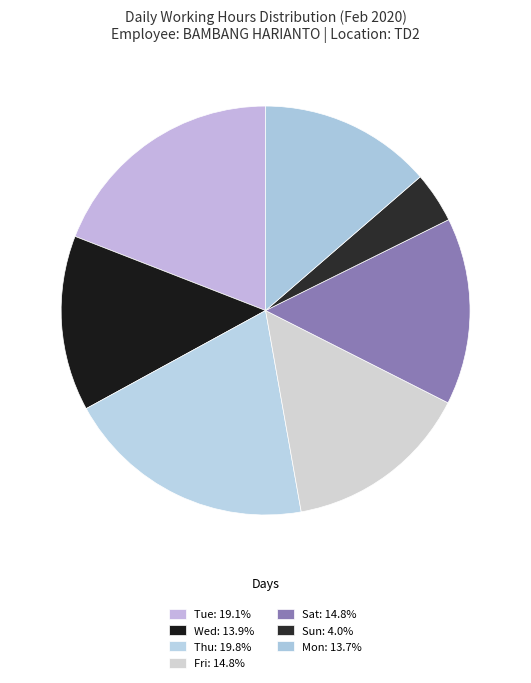

How many segments does this pie chart have?

7